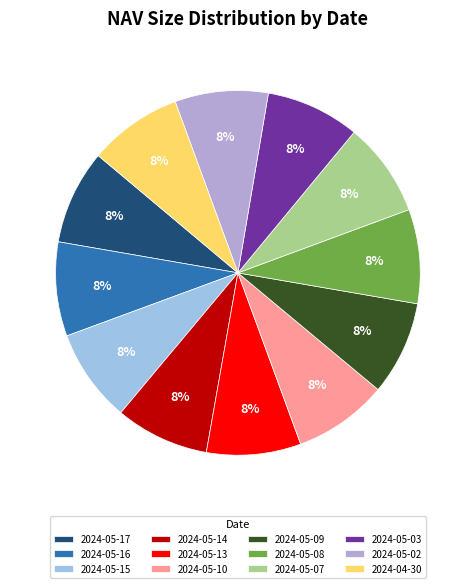

To the nearest percent, what is the average slice percentage?

8%